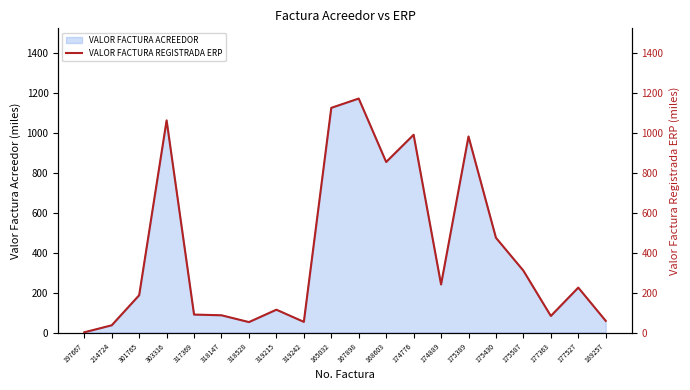

At which category does the data reach its first local peak?

303316